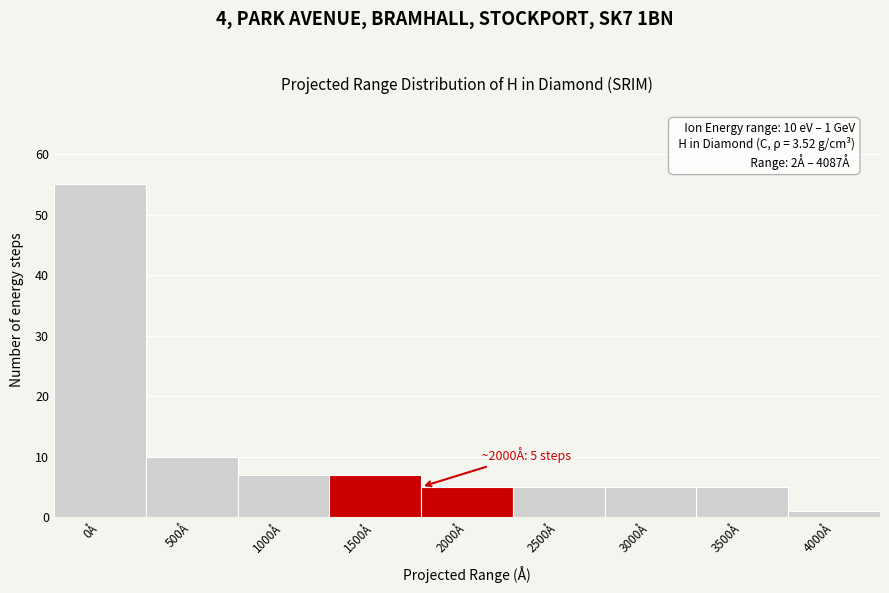

Reading left to right, what are all the values shown in this chart?

55	10	7	7	5	5	5	5	1